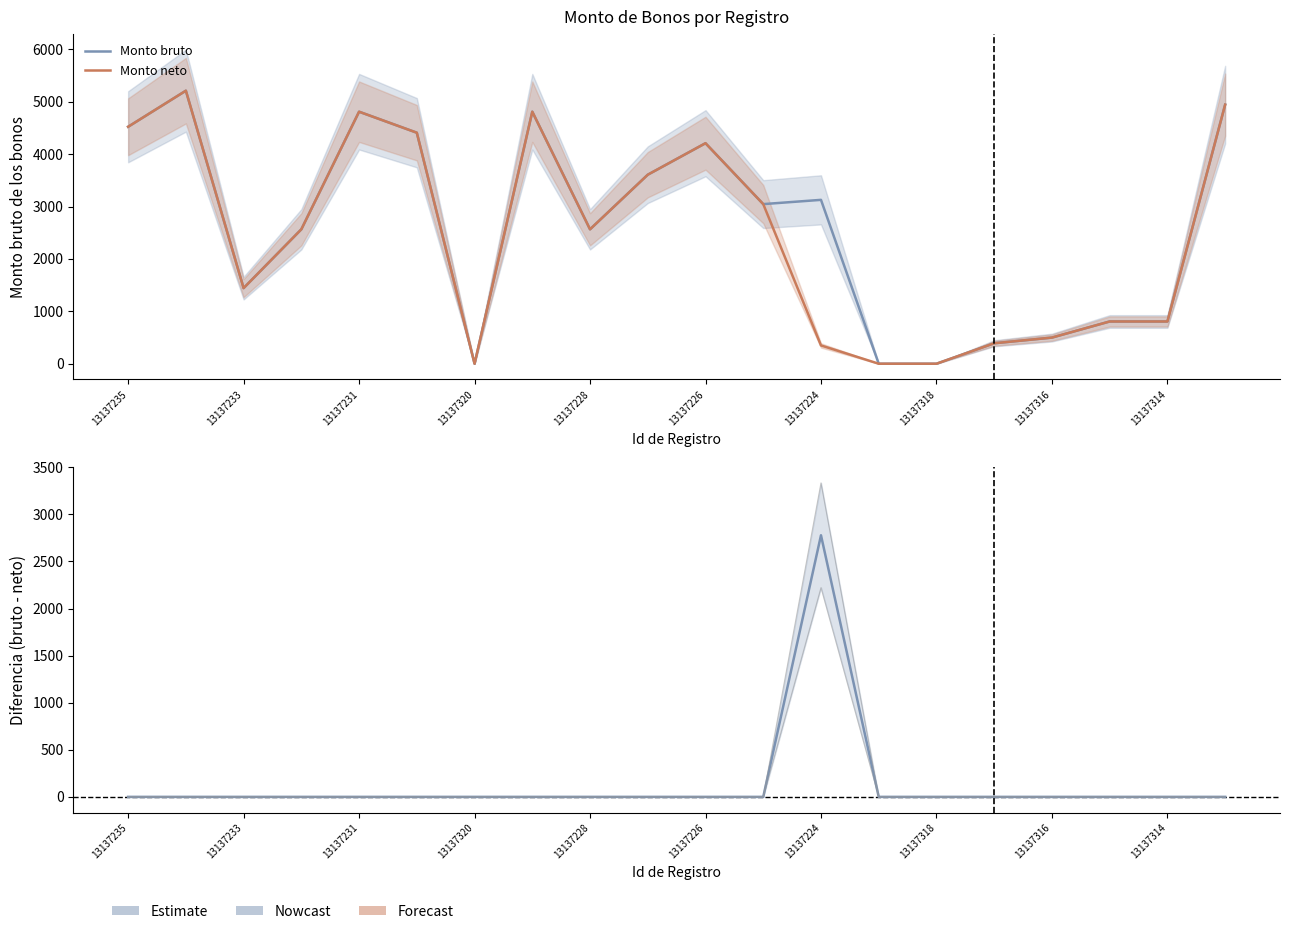

Which series has the largest total across all categories?

Monto bruto